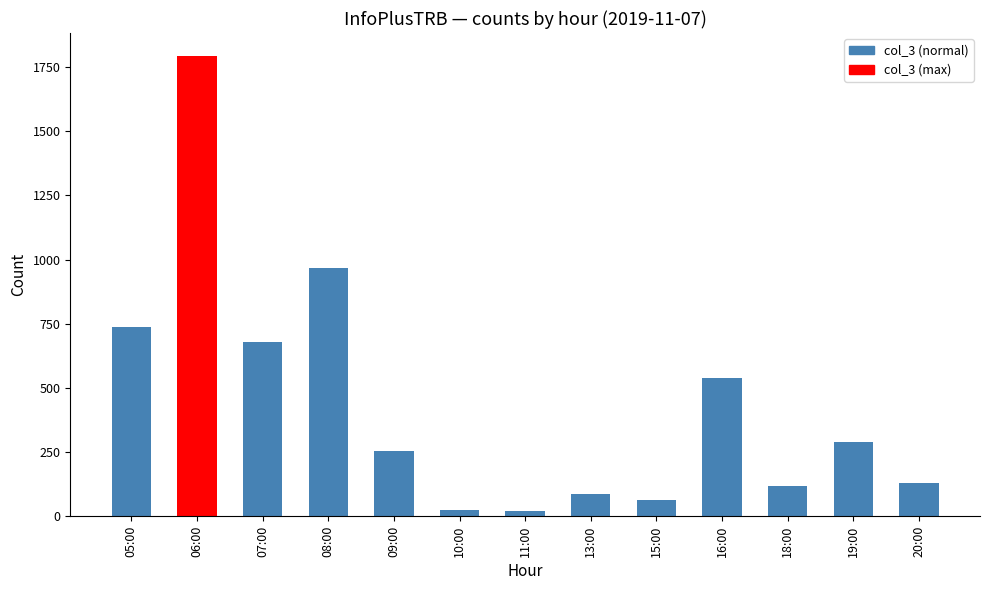

What is the label of the 11th bar from the left?

18:00